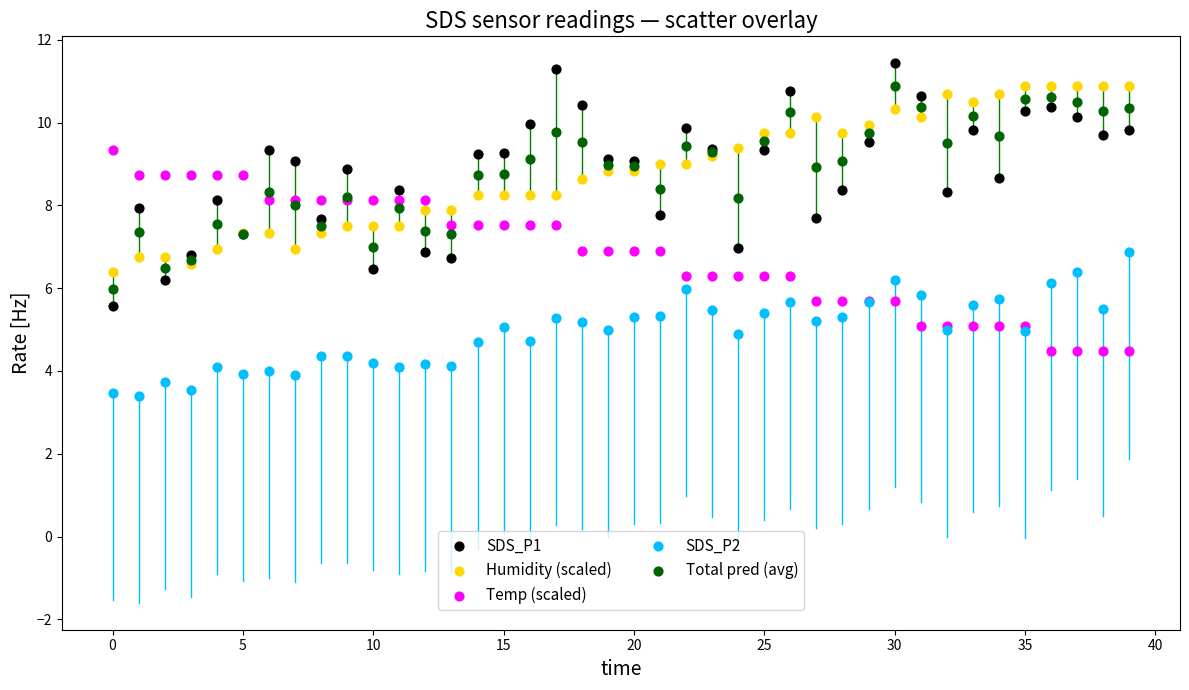

Which series contains the highest Y value?

SDS_P1